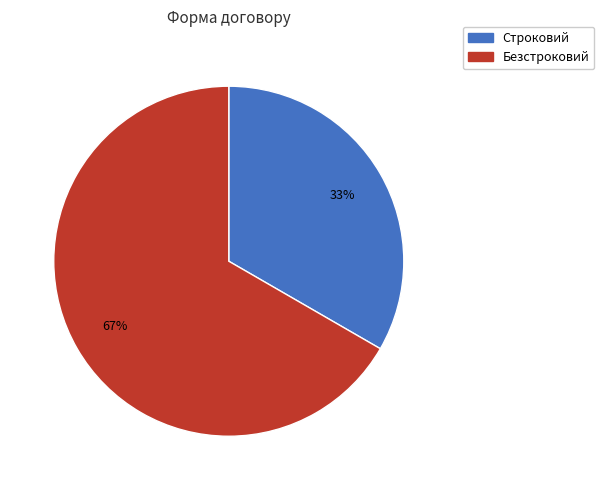

True or false: Безстроковий accounts for 79% of the total.

False